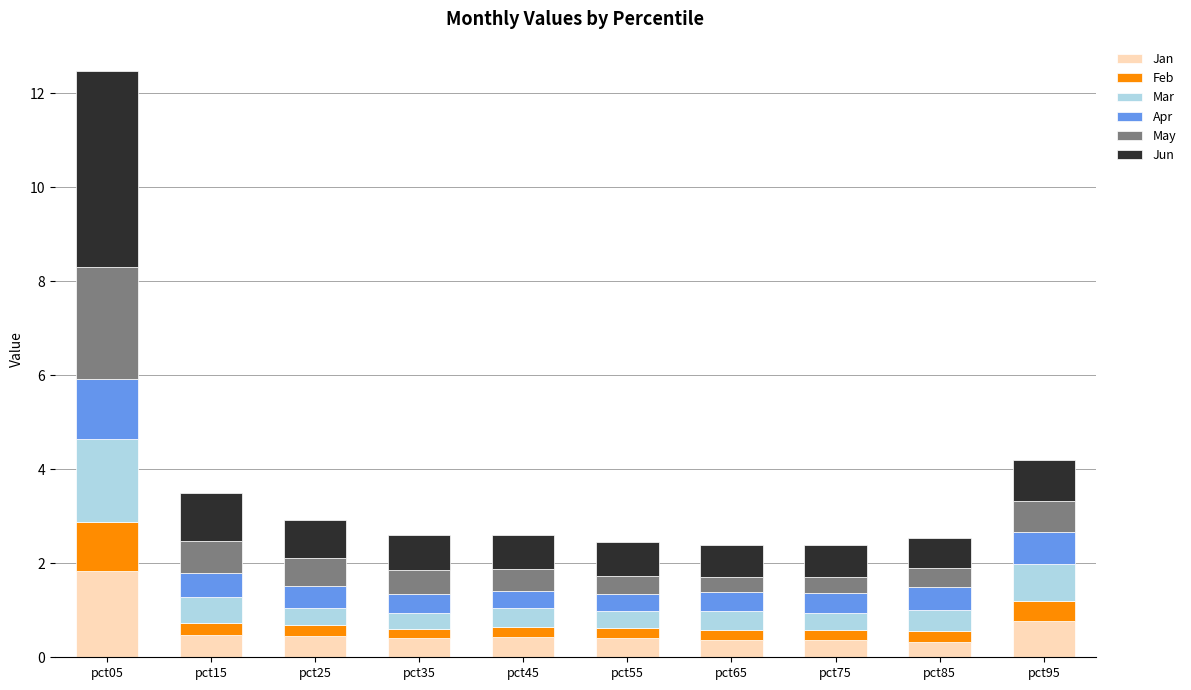

How many series are shown in this chart?

6